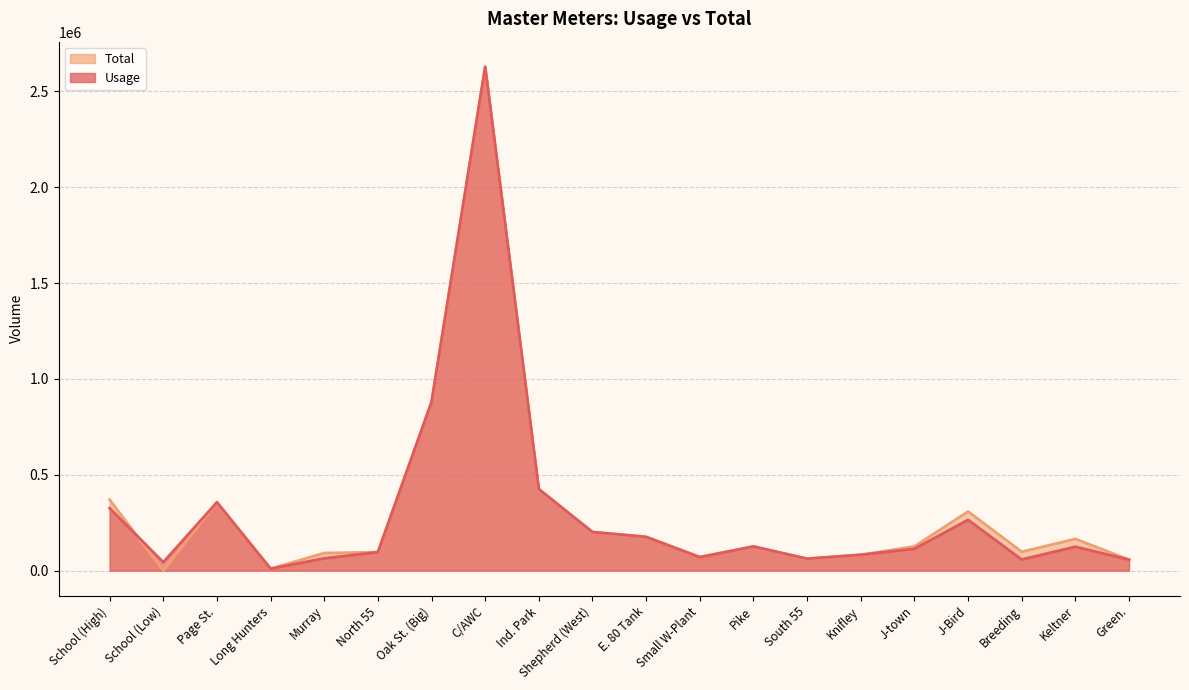

At which category does Total reach its first local valley?

School (Low)